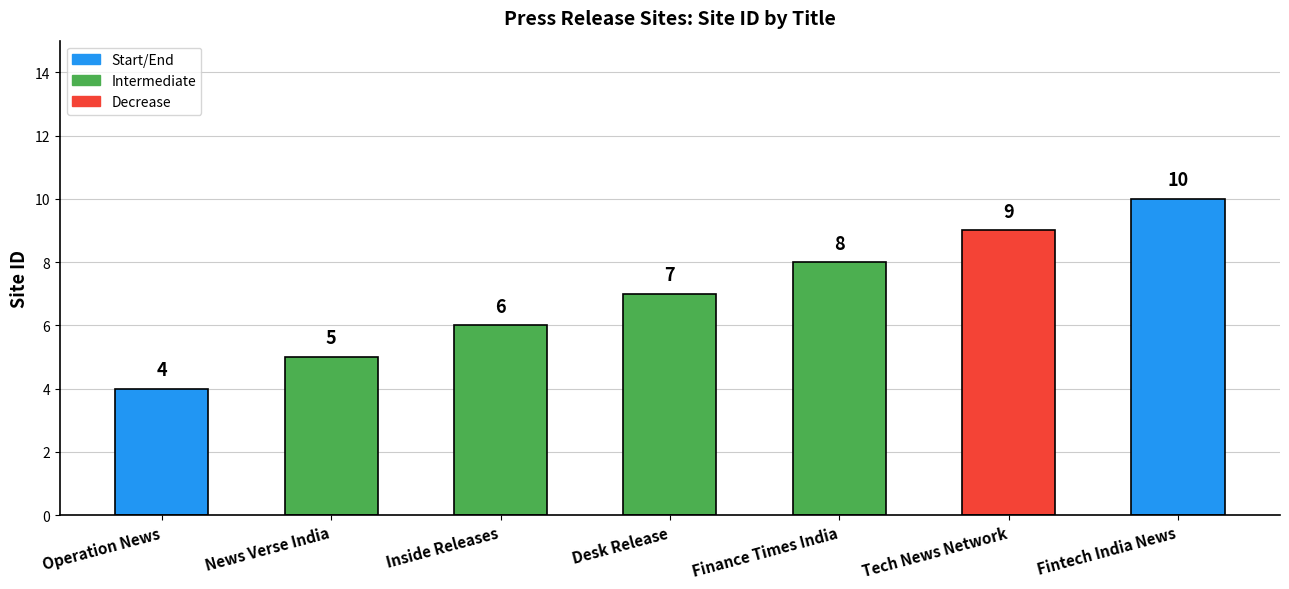

Reading left to right, extract all data points from this chart.

4	5	6	7	8	9	10